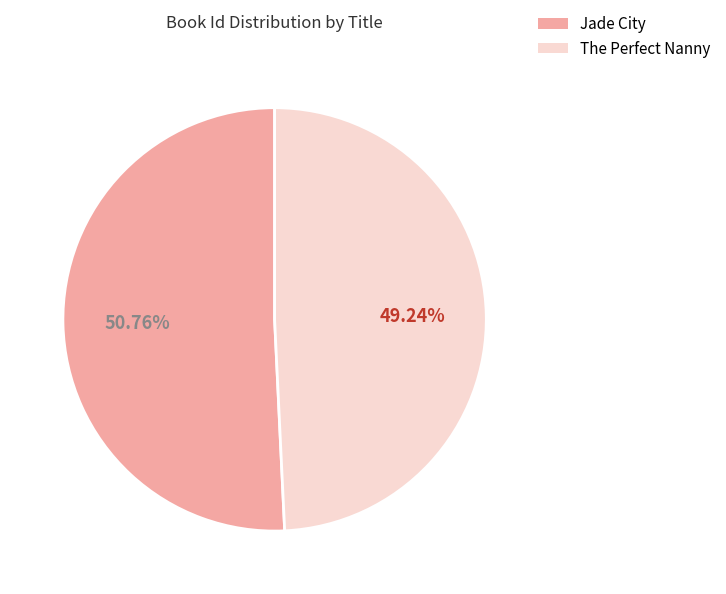

Count the number of slices in the pie.

2